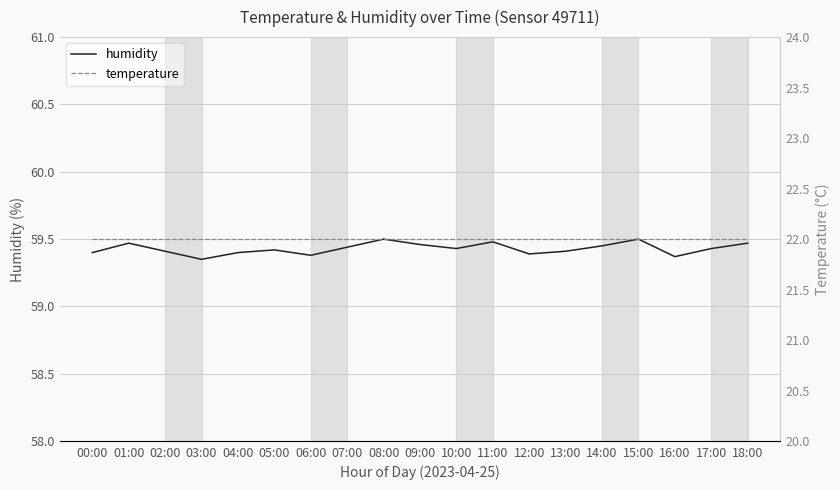

Which series has the largest range (max minus min)?

humidity